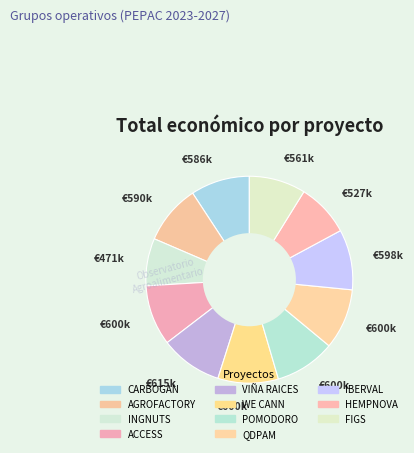

Which has a higher value, VIÑA RAICES or POMODORO?

VIÑA RAICES